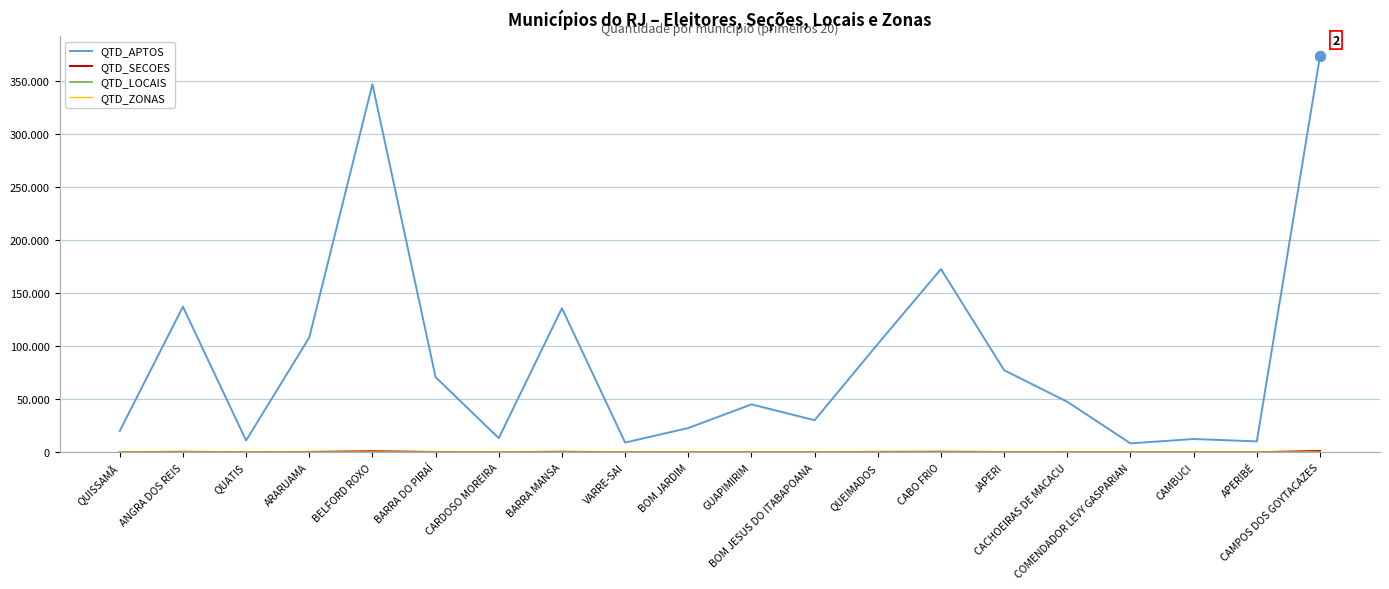

Is this an area chart (filled region under the line)?

No